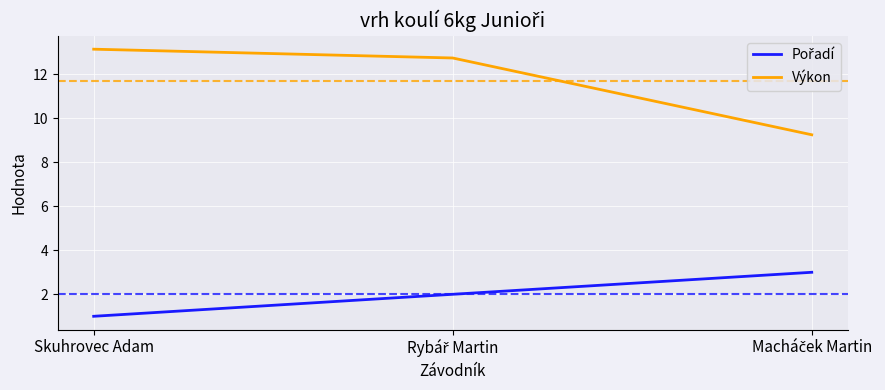

Which series has the largest total across all categories?

Výkon